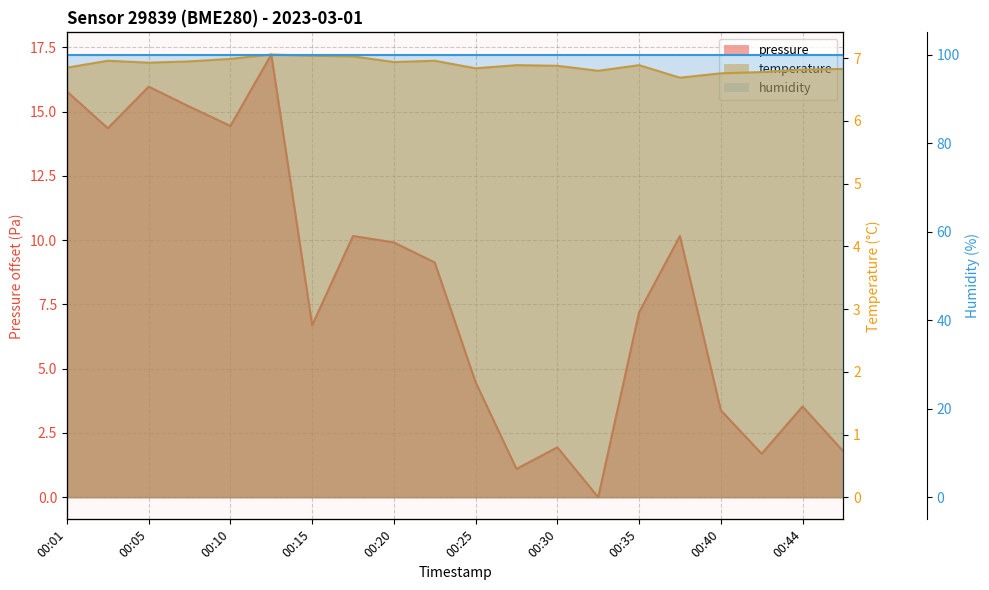

What is the average value of the temperature series?

6.9